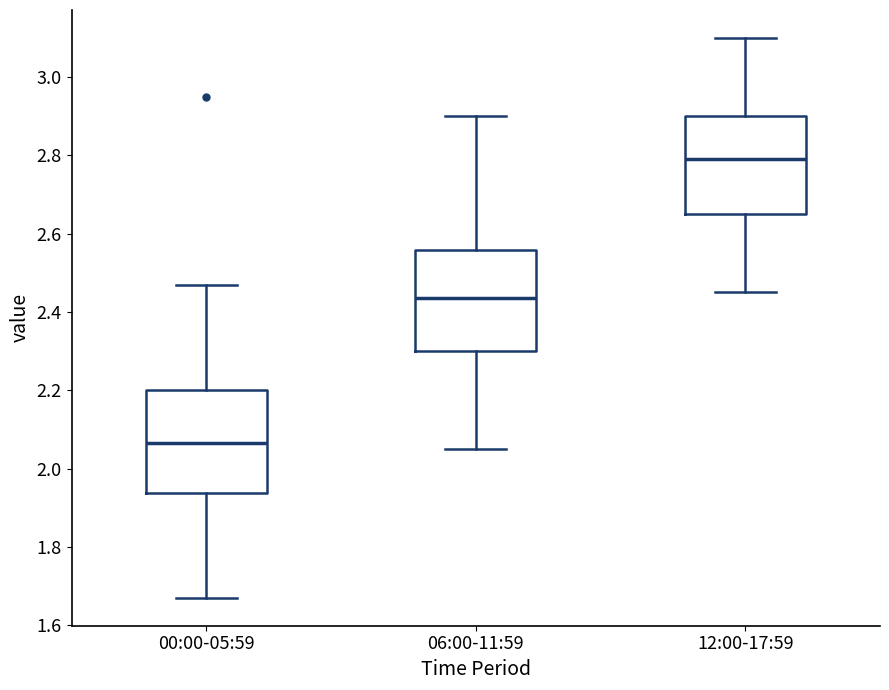

Where does the upper whisker of the box for 06:00-11:59 end on the y-axis? The values are not printed on the chart, so give them approximately, as read against the axis.

2.90